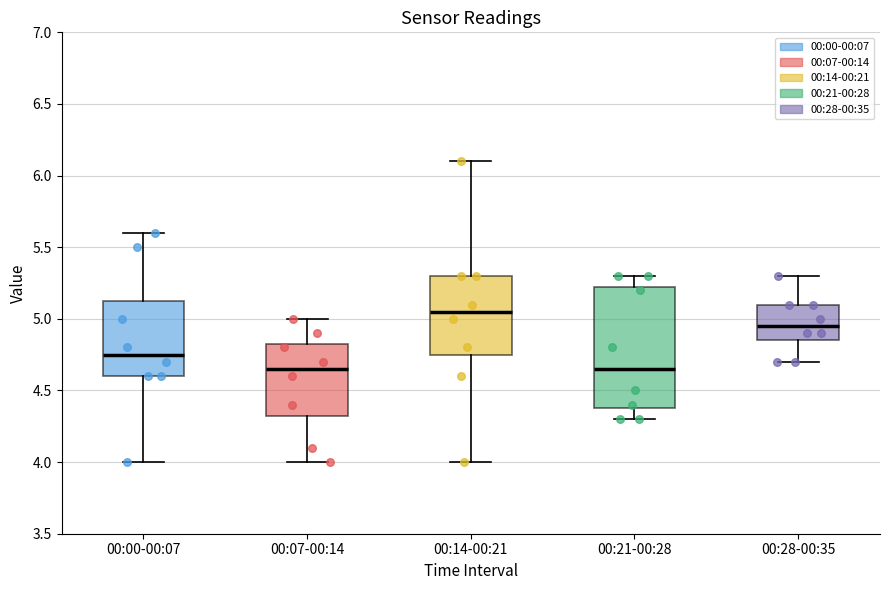

Reading left to right, read every box against the y-axis: the position of its median line, the range the box covers, and the ends of its whiskers. The values are not printed on the chart, so give them approximately, as read against the axis.

00:00-00:07: median 4.75, box 4.60 to 5.15, whiskers 4.00 to 5.60
00:07-00:14: median 4.65, box 4.35 to 4.85, whiskers 4.00 to 5.00
00:14-00:21: median 5.05, box 4.75 to 5.30, whiskers 4.00 to 6.10
00:21-00:28: median 4.65, box 4.40 to 5.25, whiskers 4.30 to 5.30
00:28-00:35: median 4.95, box 4.85 to 5.10, whiskers 4.70 to 5.30